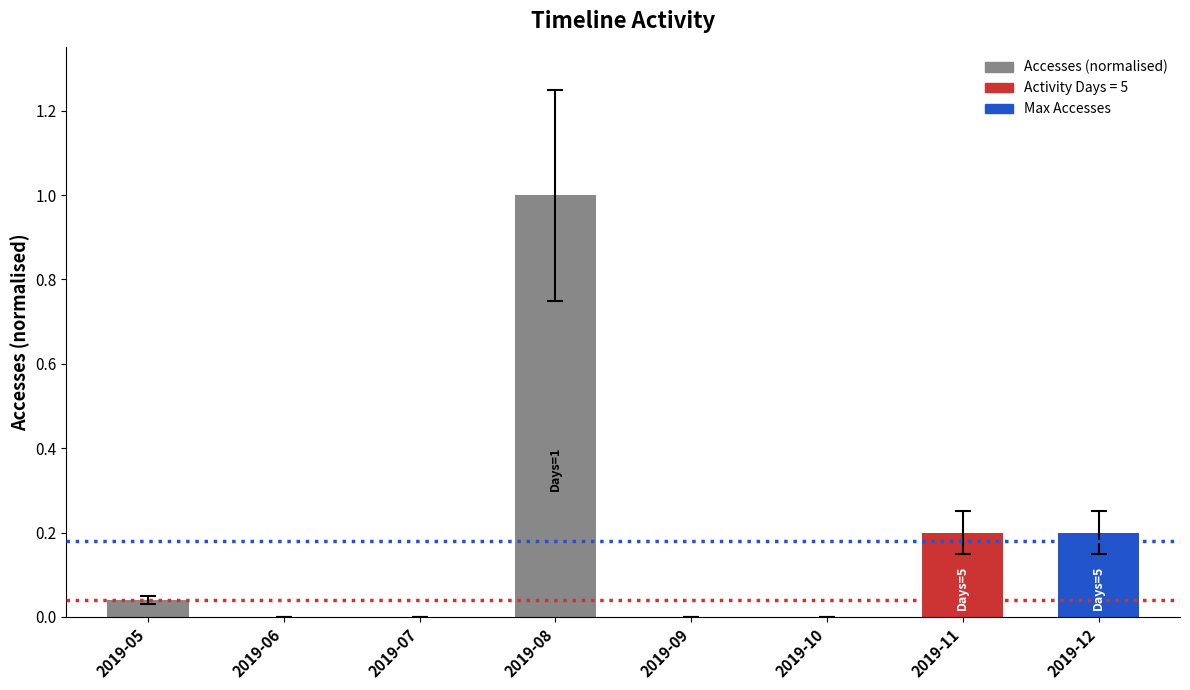

What is the sum of all values?

1.4